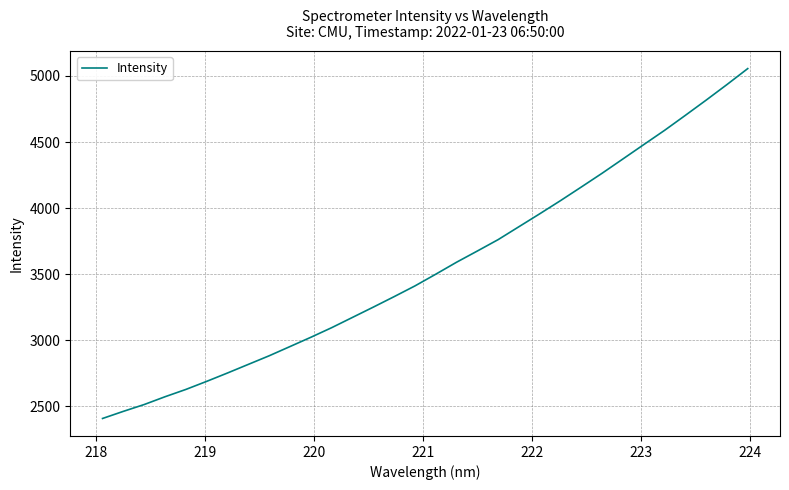

What is the difference between the maximum and minimum values?

2646.6